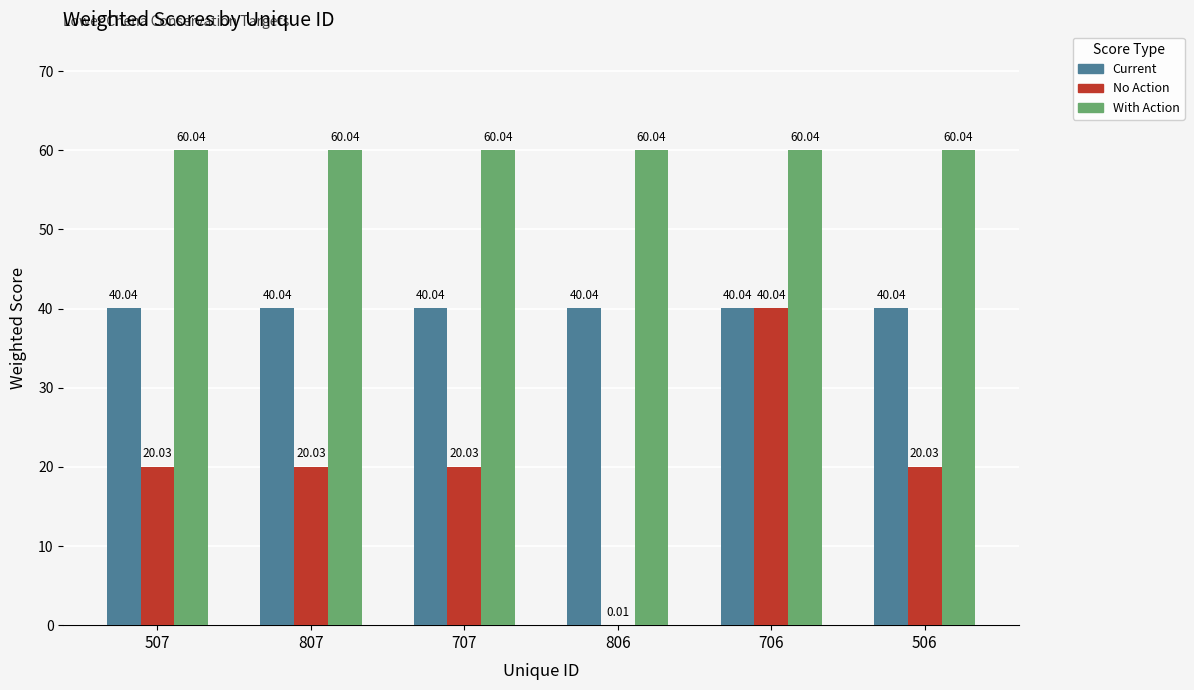

Is it true that Current equals 40.0 at 706?

True